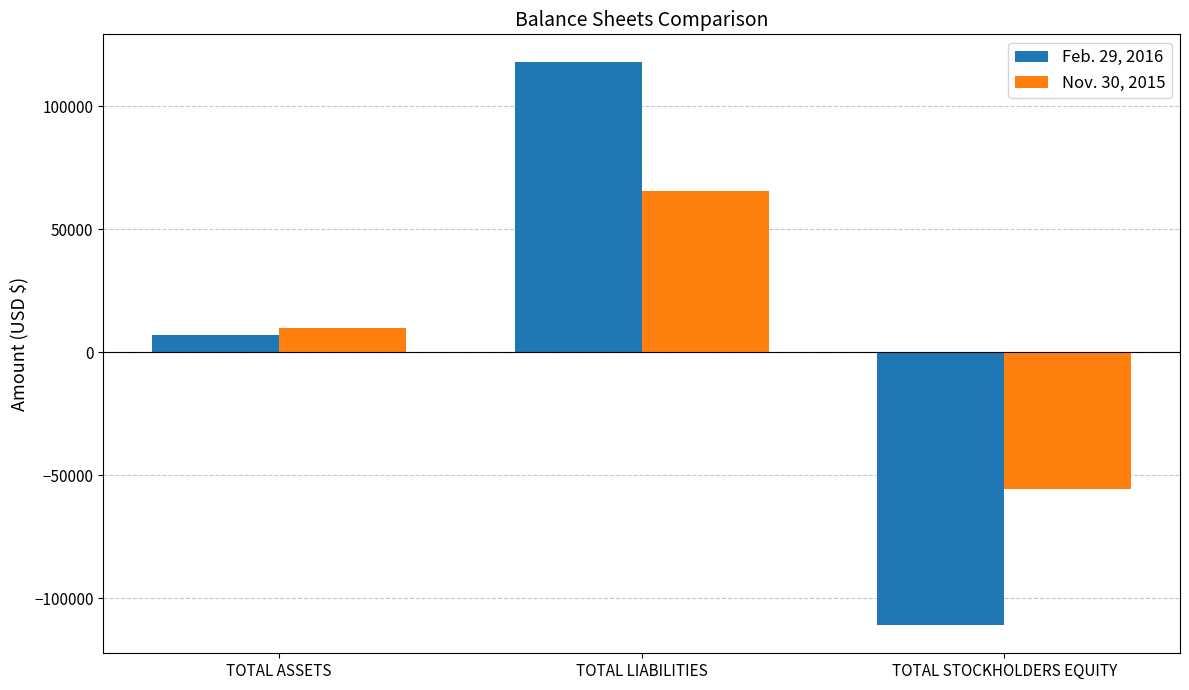

Is the value of Feb. 29, 2016 at TOTAL STOCKHOLDERS EQUITY greater than the value of Nov. 30, 2015 at TOTAL STOCKHOLDERS EQUITY?

No